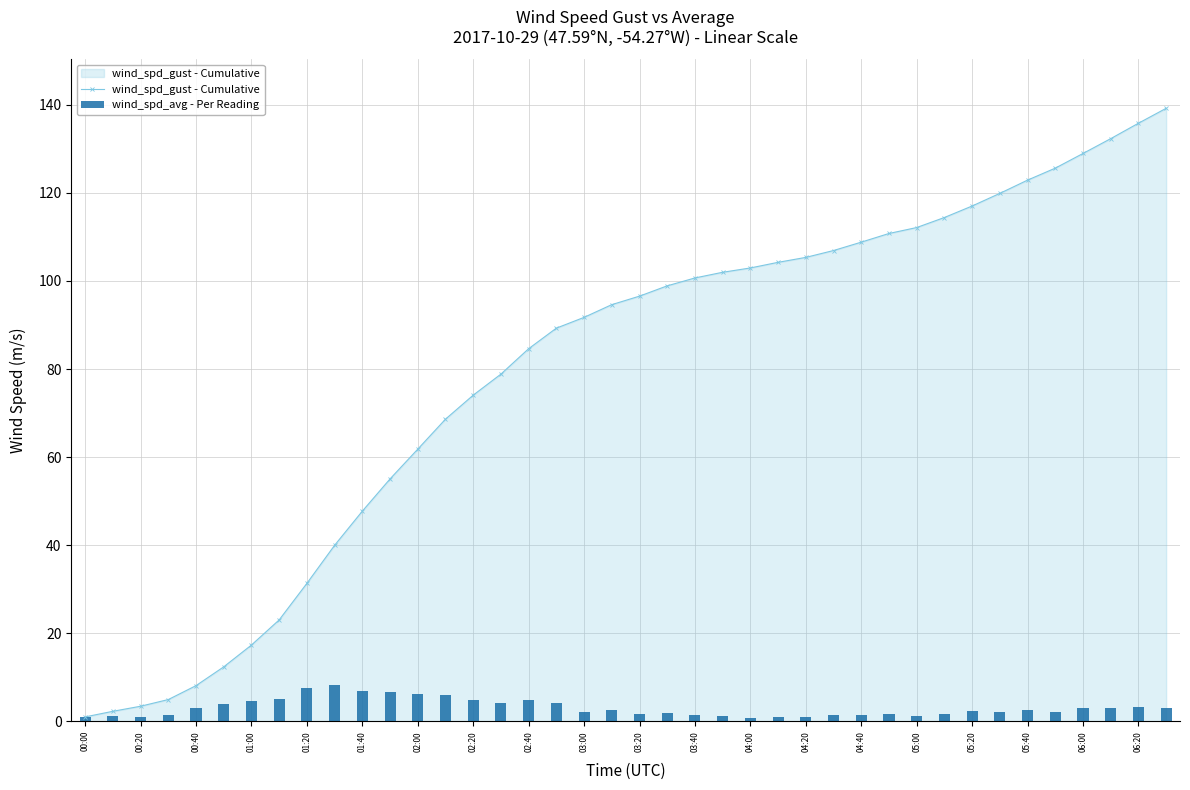

The value of wind_spd_gust - Cumulative at 05:00 is 112.1. True or false?

True